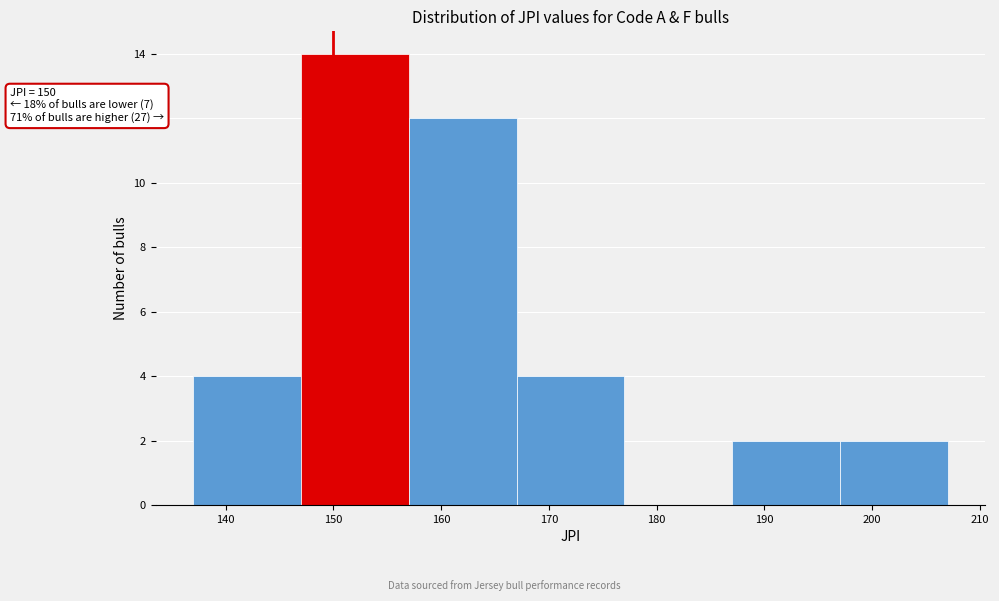

Over which range of the x-axis is the bar tallest?

147 to 157